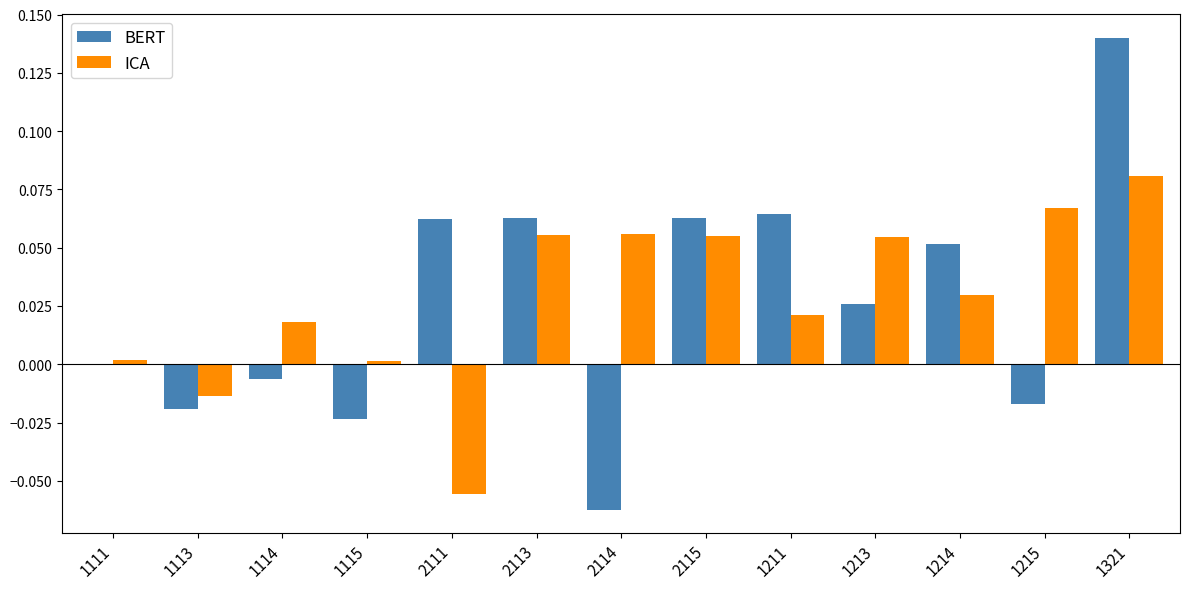

Between 1114 and 2113, which series saw the biggest shift?

BERT